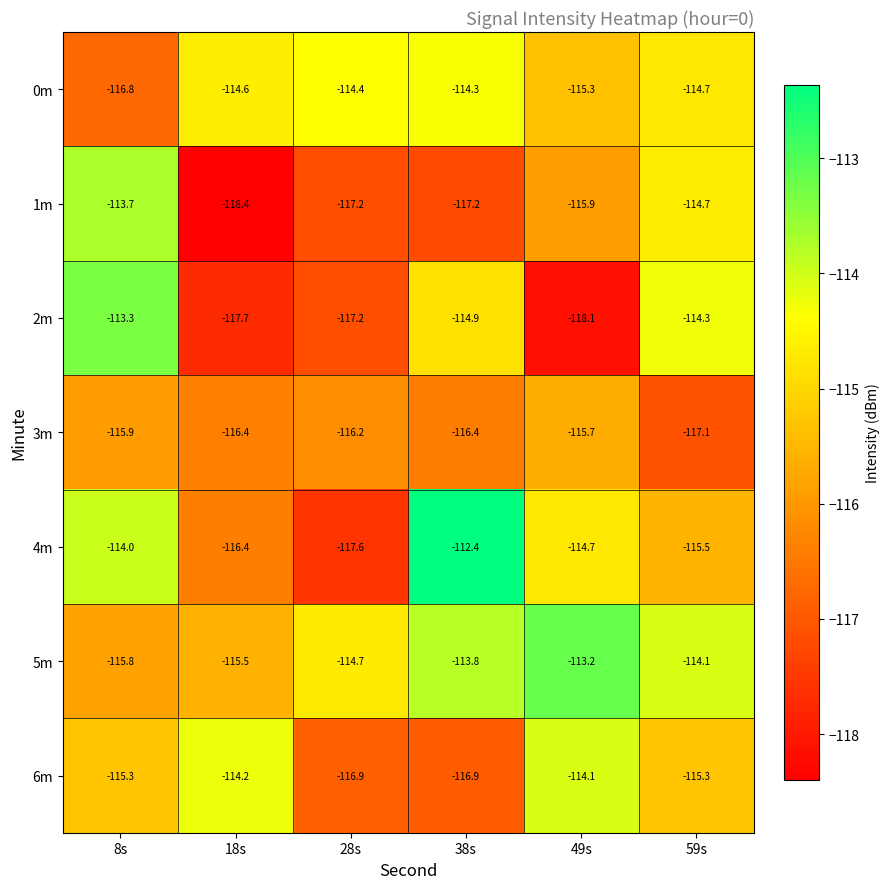

The value of 1m at 8s is -113.7. True or false?

True